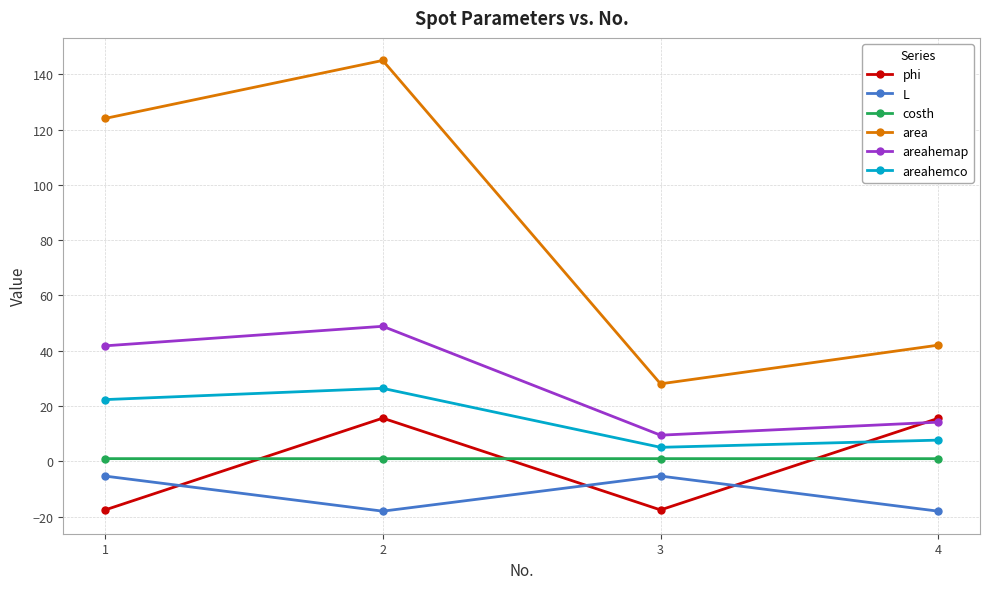

What is the value of the areahemap point at the 3rd from the left?

9.4